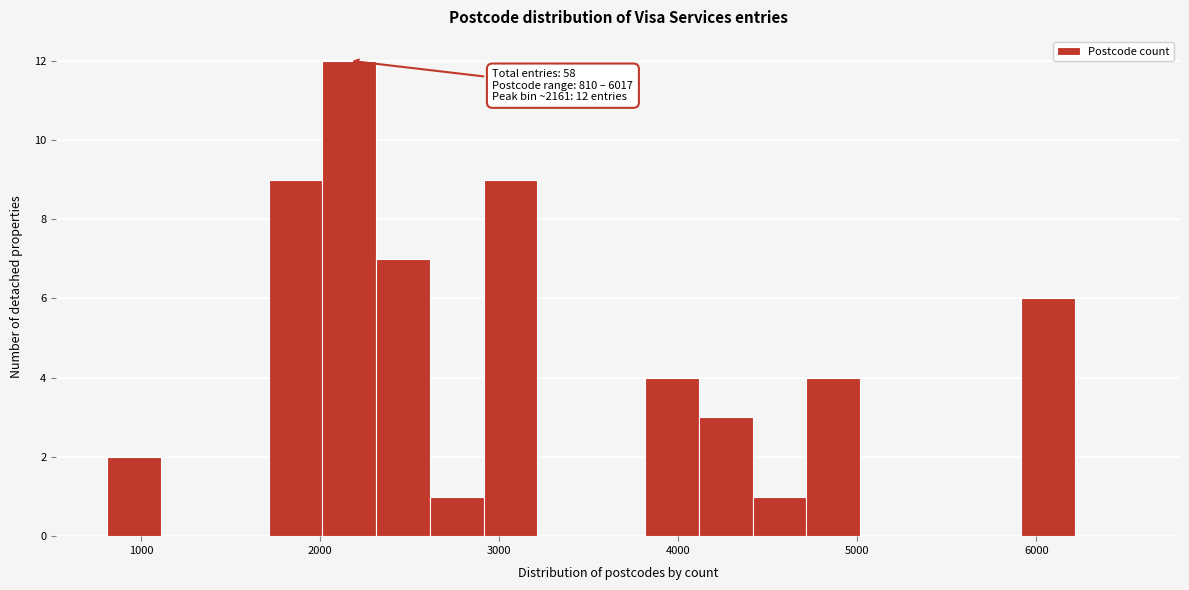

Around what value on the x-axis is the tallest bar? Give the approximate position of its centre, as read against the axis.

2200